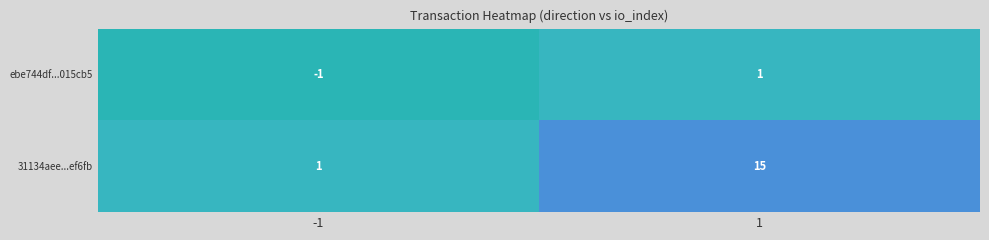

What is the difference between the maximum and minimum values in the 31134aee...ef6fb series?

14